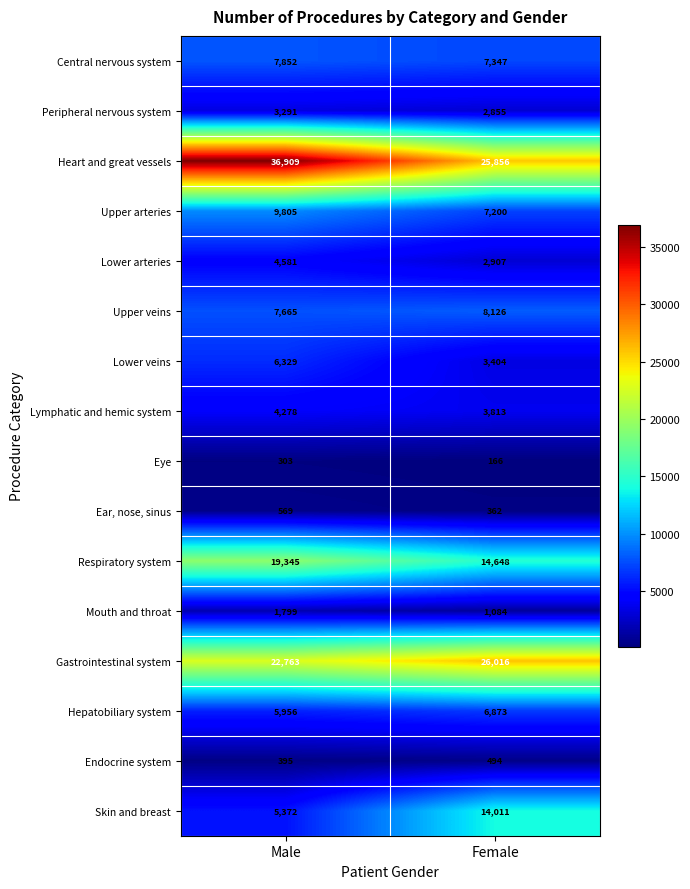

What is the difference between the maximum and minimum values in the Skin and breast series?

8639